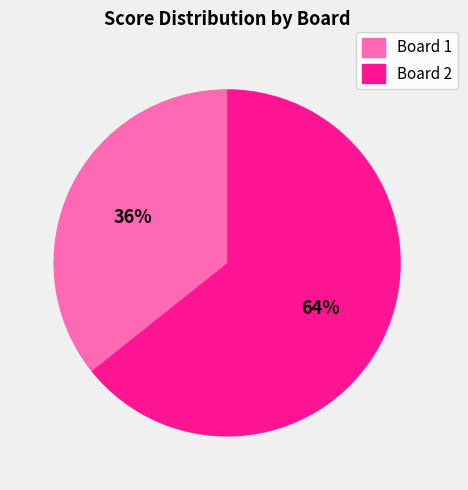

Approximately how many times larger is the value at Board 2 compared to Board 1?

1.8